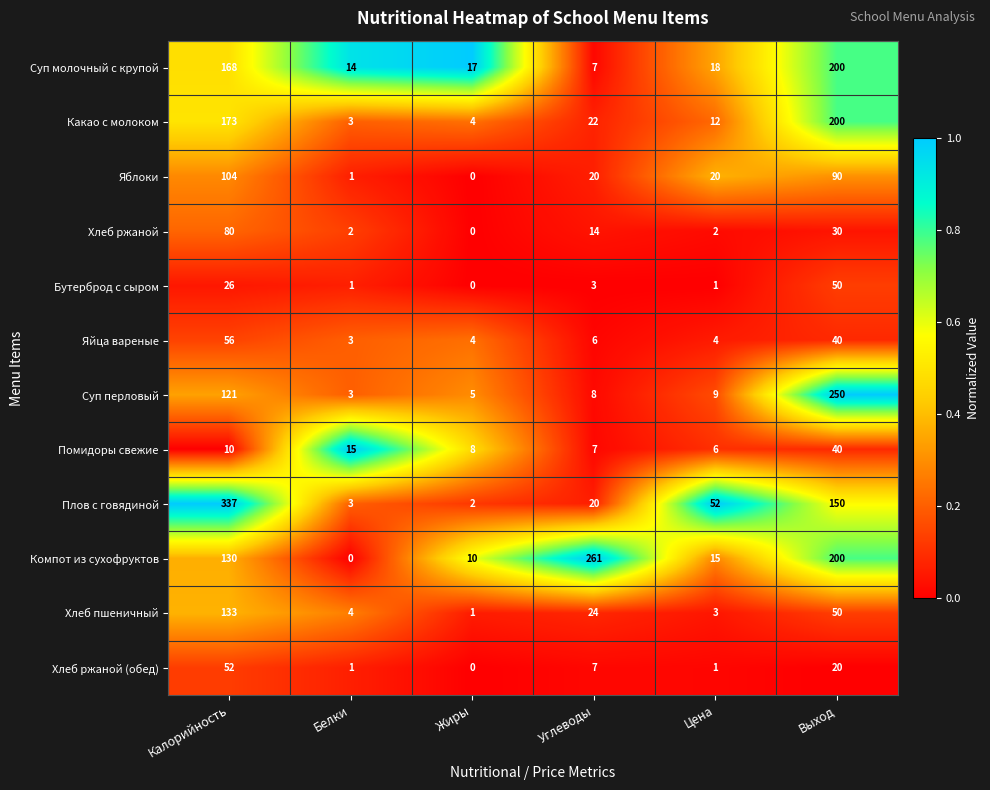

At how many categories does at least one series exceed 0?

6